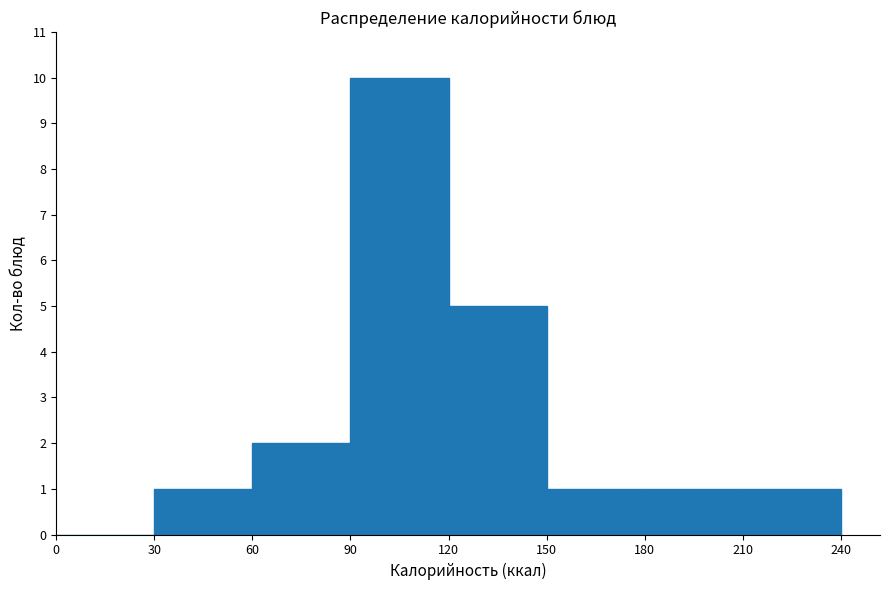

How tall is the bar that spans 30 to 60 on the x-axis? The values are not printed on the chart, so give them approximately, as read against the axis.

1